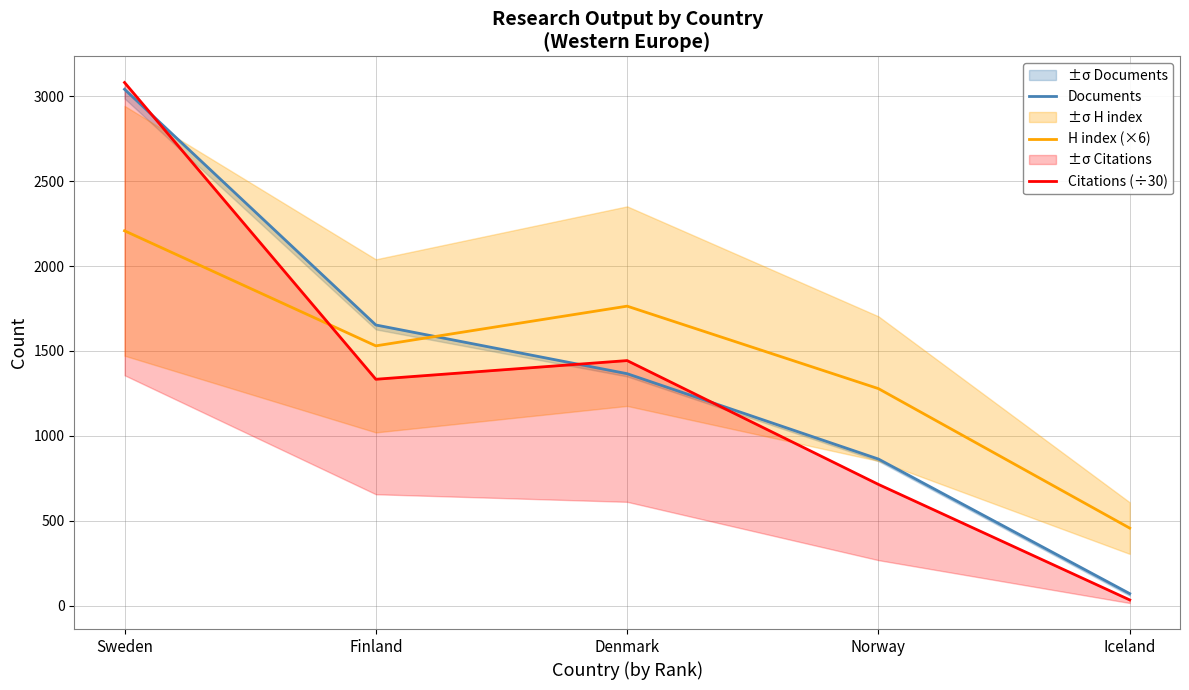

How many lines are shown in the chart?

3